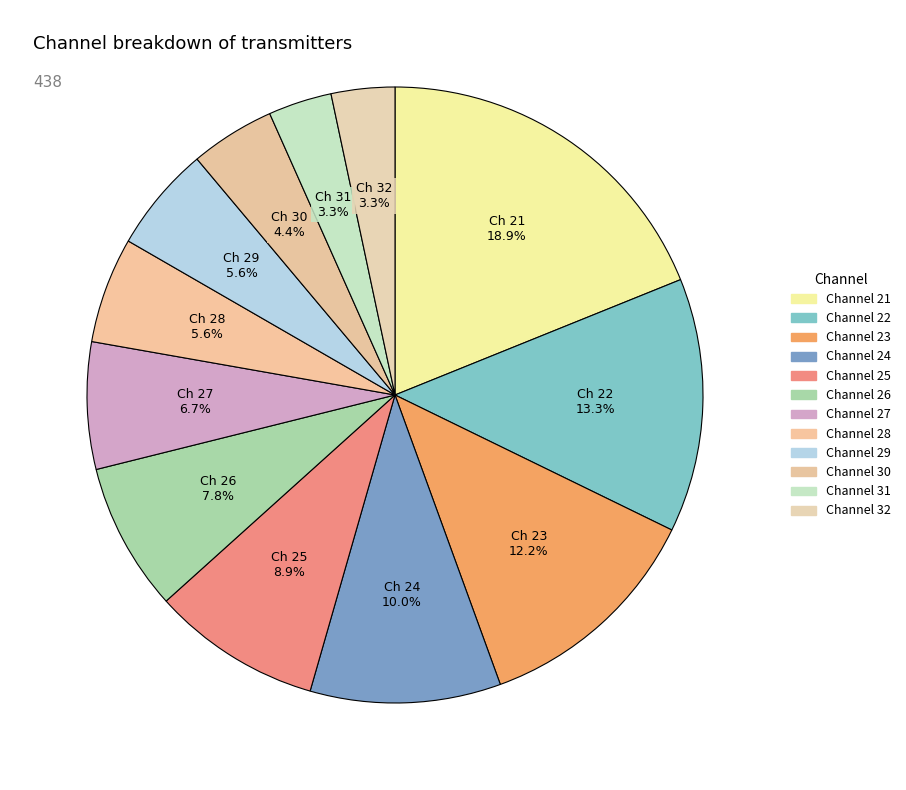

How many segments does this pie chart have?

12